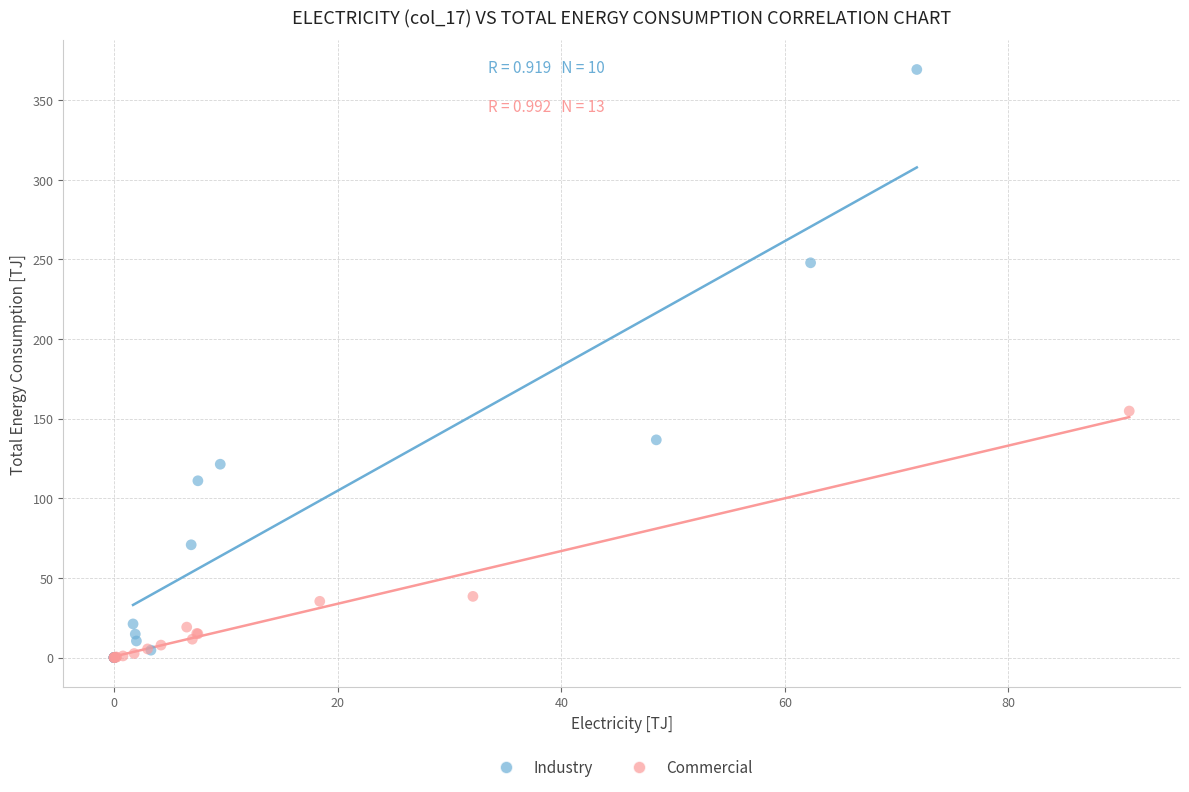

Which series has the widest spread of Y values?

Industry